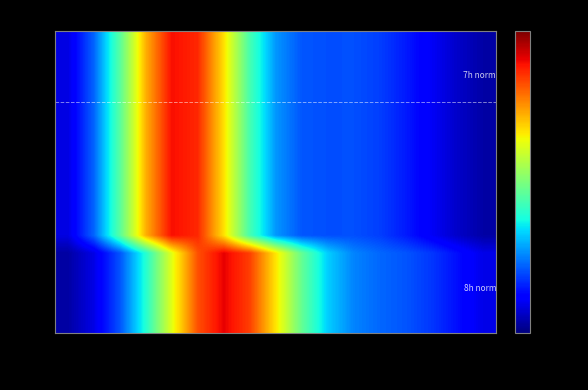

Reading right to left, what are all the values shown in this chart?

d-4: 23:59=0.0	22:30=0.0	21:00=0.0	19:30=0.0	18:00=0.0	16:30=0.0	15:00=0.0	13:30=0.0	12:00=0.1	10:30=0.1	09:00=0.1	07:30=0.2	06:00=0.2	04:30=0.1	03:00=0.1	01:30=0.0	00:00=0.0
d-3: 23:59=0.0	22:30=0.0	21:00=0.0	19:30=0.0	18:00=0.0	16:30=0.0	15:00=0.0	13:30=0.0	12:00=0.1	10:30=0.1	09:00=0.1	07:30=0.2	06:00=0.2	04:30=0.1	03:00=0.1	01:30=0.0	00:00=0.0
d-2: 23:59=0.0	22:30=0.0	21:00=0.0	19:30=0.0	18:00=0.0	16:30=0.0	15:00=0.0	13:30=0.0	12:00=0.1	10:30=0.1	09:00=0.1	07:30=0.2	06:00=0.2	04:30=0.1	03:00=0.1	01:30=0.0	00:00=0.0
d-1: 23:59=0.0	22:30=0.0	21:00=0.0	19:30=0.0	18:00=0.0	16:30=0.0	15:00=0.0	13:30=0.0	12:00=0.1	10:30=0.1	09:00=0.1	07:30=0.2	06:00=0.2	04:30=0.1	03:00=0.1	01:30=0.0	00:00=0.0
d: 23:59=0.0	22:30=0.0	21:00=0.0	19:30=0.0	18:00=0.0	16:30=0.0	15:00=0.0	13:30=0.0	12:00=0.1	10:30=0.1	09:00=0.1	07:30=0.2	06:00=0.2	04:30=0.1	03:00=0.1	01:30=0.0	00:00=0.0
d+1: 23:59=0.0	22:30=0.0	21:00=0.0	19:30=0.0	18:00=0.0	16:30=0.0	15:00=0.0	13:30=0.0	12:00=0.1	10:30=0.1	09:00=0.1	07:30=0.2	06:00=0.2	04:30=0.1	03:00=0.1	01:30=0.0	00:00=0.0
d+2: 23:59=0.0	22:30=0.0	21:00=0.0	19:30=0.0	18:00=0.0	16:30=0.0	15:00=0.0	13:30=0.0	12:00=0.1	10:30=0.1	09:00=0.1	07:30=0.2	06:00=0.2	04:30=0.1	03:00=0.1	01:30=0.0	00:00=0.0
d+3: 23:59=0.0	22:30=0.0	21:00=0.0	19:30=0.0	18:00=0.0	16:30=0.0	15:00=0.0	13:30=0.0	12:00=0.1	10:30=0.1	09:00=0.1	07:30=0.2	06:00=0.2	04:30=0.1	03:00=0.1	01:30=0.0	00:00=0.0
d+4: 23:59=0.0	22:30=0.0	21:00=0.0	19:30=0.0	18:00=0.0	16:30=0.0	15:00=0.0	13:30=0.0	12:00=0.1	10:30=0.1	09:00=0.1	07:30=0.2	06:00=0.2	04:30=0.1	03:00=0.1	01:30=0.0	00:00=0.0
d+8: 23:59=0.0	22:30=0.0	21:00=0.0	19:30=0.0	18:00=0.0	16:30=0.0	15:00=0.0	13:30=0.0	12:00=0.1	10:30=0.1	09:00=0.1	07:30=0.2	06:00=0.2	04:30=0.1	03:00=0.1	01:30=0.0	00:00=0.0
d+12: 23:59=0.0	22:30=0.0	21:00=0.0	19:30=0.0	18:00=0.0	16:30=0.0	15:00=0.0	13:30=0.0	12:00=0.1	10:30=0.1	09:00=0.1	07:30=0.2	06:00=0.2	04:30=0.1	03:00=0.1	01:30=0.0	00:00=0.0
d+16: 23:59=0.0	22:30=0.0	21:00=0.0	19:30=0.0	18:00=0.0	16:30=0.0	15:00=0.0	13:30=0.0	12:00=0.1	10:30=0.1	09:00=0.1	07:30=0.2	06:00=0.2	04:30=0.1	03:00=0.1	01:30=0.0	00:00=0.0
a: 23:59=0.0	22:30=0.0	21:00=0.0	19:30=0.0	18:00=0.0	16:30=0.1	15:00=0.1	13:30=0.1	12:00=0.1	10:30=0.2	09:00=0.2	07:30=0.2	06:00=0.1	04:30=0.1	03:00=0.0	01:30=0.0	00:00=0.0
a+4: 23:59=0.0	22:30=0.0	21:00=0.0	19:30=0.0	18:00=0.0	16:30=0.1	15:00=0.1	13:30=0.1	12:00=0.1	10:30=0.2	09:00=0.2	07:30=0.2	06:00=0.1	04:30=0.1	03:00=0.0	01:30=0.0	00:00=0.0
a+8: 23:59=0.0	22:30=0.0	21:00=0.0	19:30=0.0	18:00=0.0	16:30=0.1	15:00=0.1	13:30=0.1	12:00=0.1	10:30=0.2	09:00=0.2	07:30=0.2	06:00=0.1	04:30=0.1	03:00=0.0	01:30=0.0	00:00=0.0
a+12: 23:59=0.0	22:30=0.0	21:00=0.0	19:30=0.0	18:00=0.0	16:30=0.1	15:00=0.1	13:30=0.1	12:00=0.1	10:30=0.2	09:00=0.2	07:30=0.2	06:00=0.1	04:30=0.1	03:00=0.0	01:30=0.0	00:00=0.0
a+16: 23:59=0.0	22:30=0.0	21:00=0.0	19:30=0.0	18:00=0.0	16:30=0.1	15:00=0.1	13:30=0.1	12:00=0.1	10:30=0.2	09:00=0.2	07:30=0.2	06:00=0.1	04:30=0.1	03:00=0.0	01:30=0.0	00:00=0.0